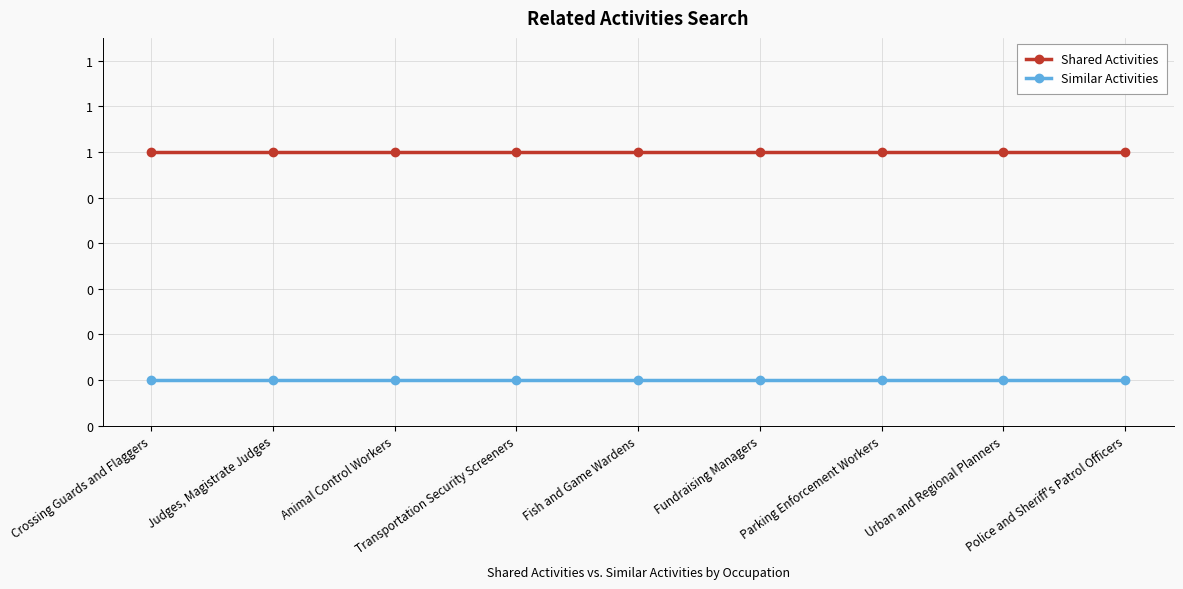

Is it true that Shared Activities equals 2 at Transportation Security Screeners?

False